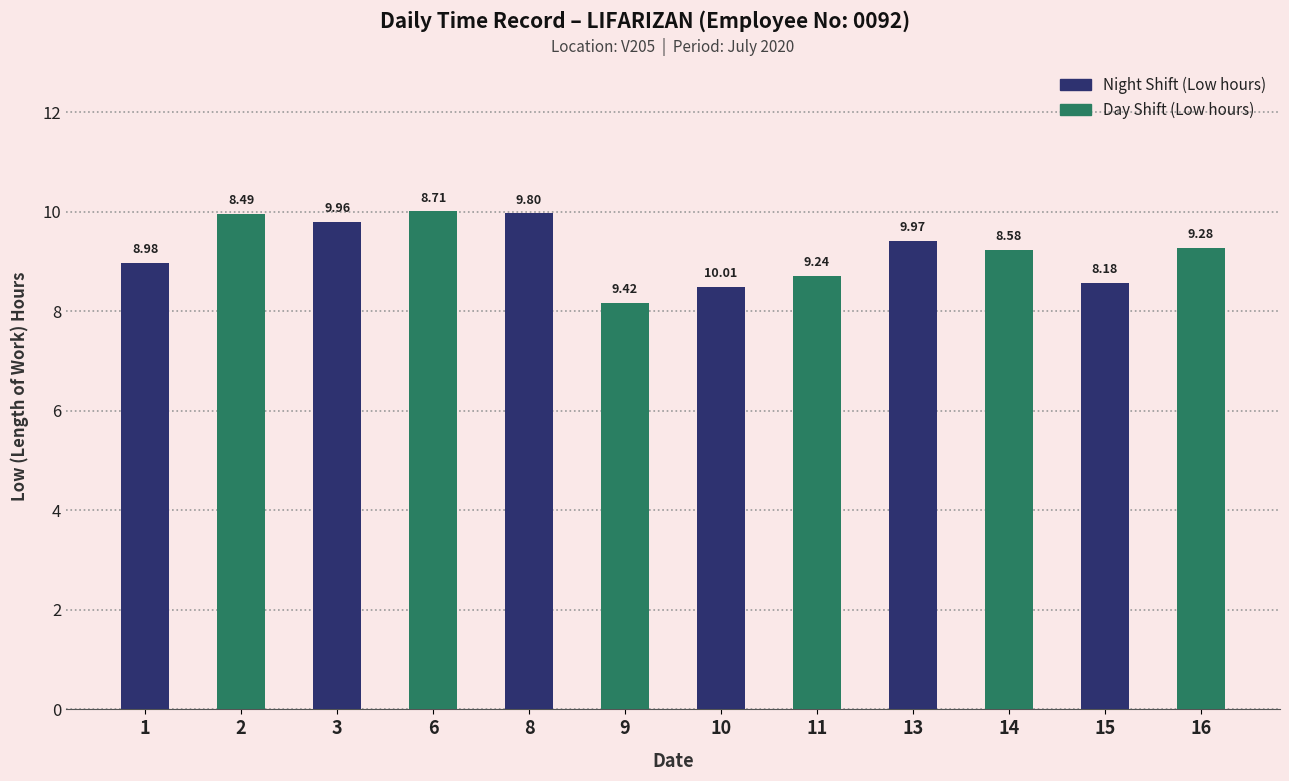

What is the total value across all series at 3?

19.8